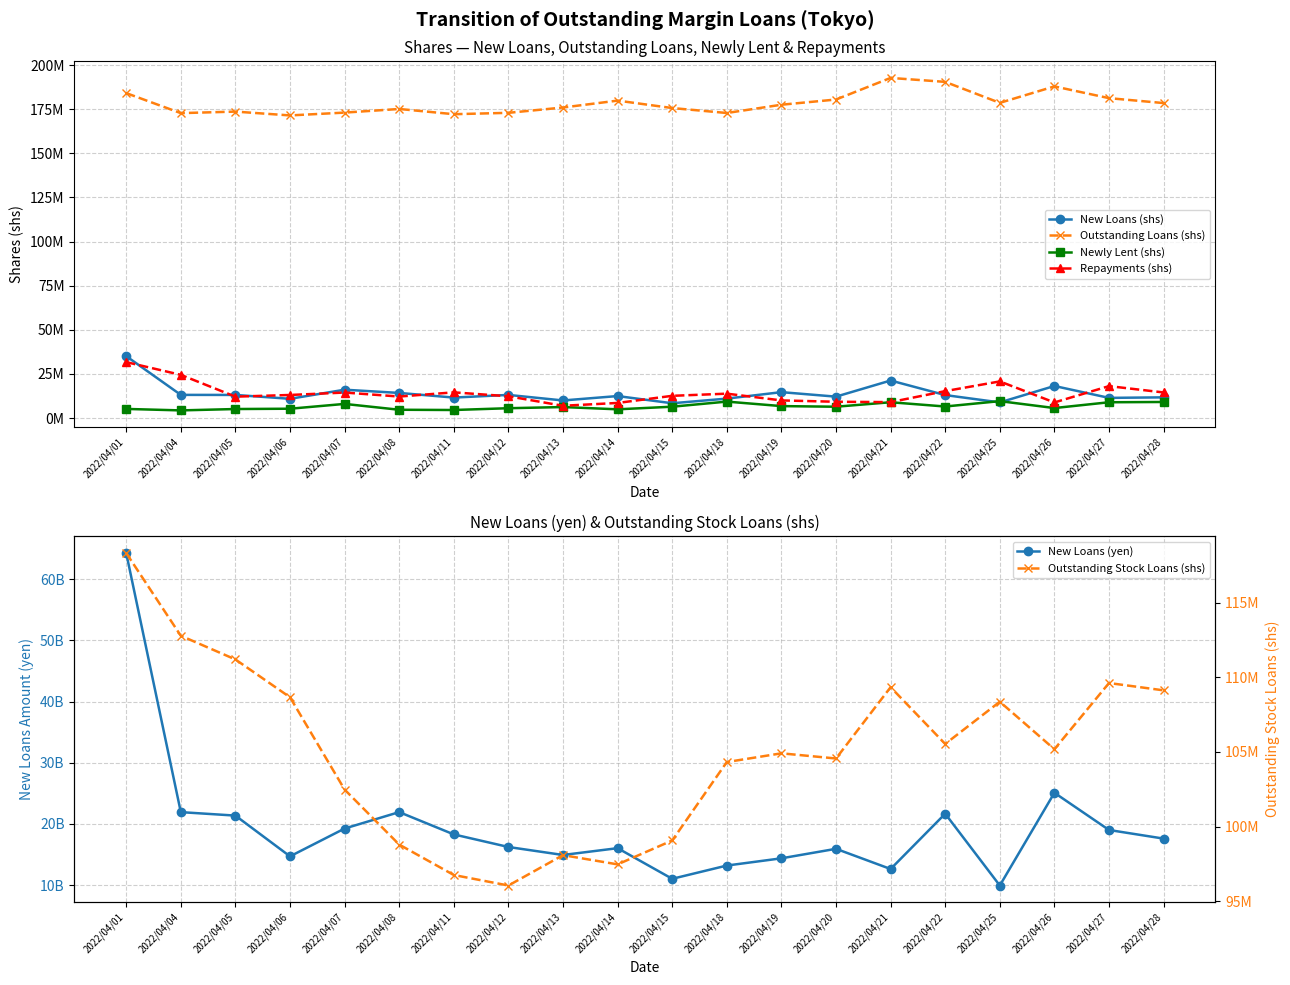

How many lines are shown in the chart?

6